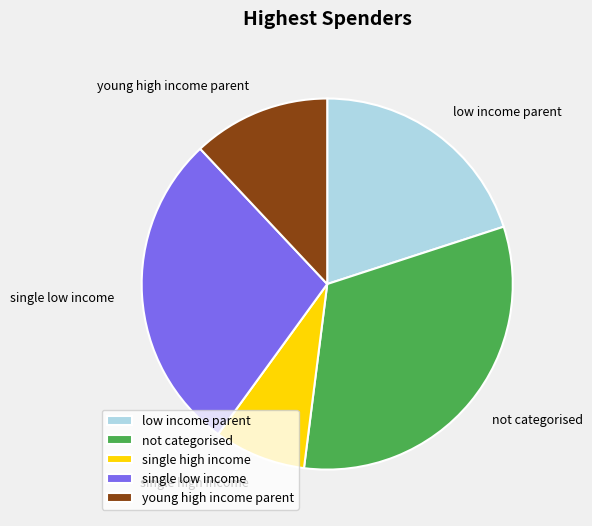

Rank the categories by value from lowest to highest.

single high income, young high income parent, low income parent, single low income, not categorised